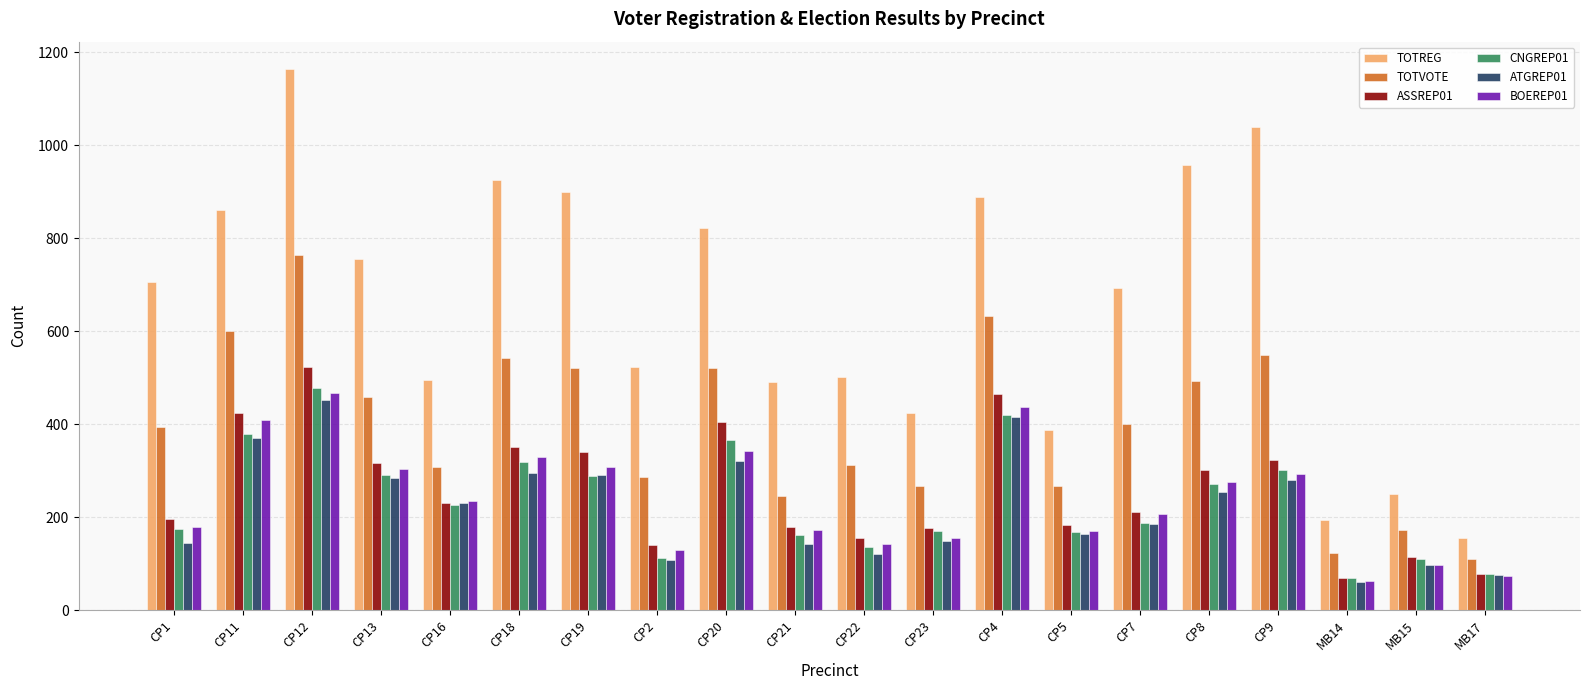

What is the spread (max minus min) of values at CP2?

416